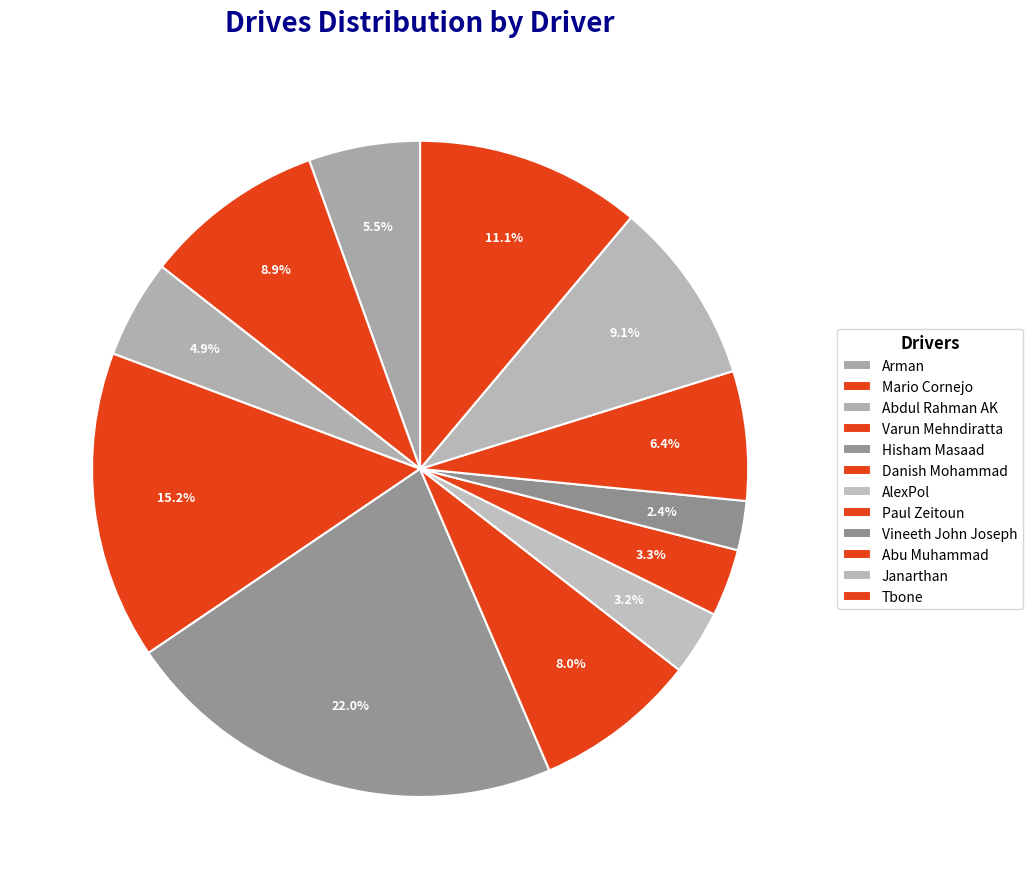

How many slices are in this pie chart?

12